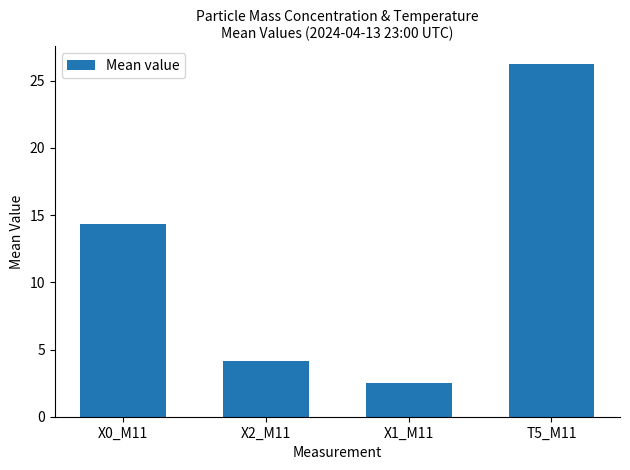

What is the smallest value displayed?

2.5